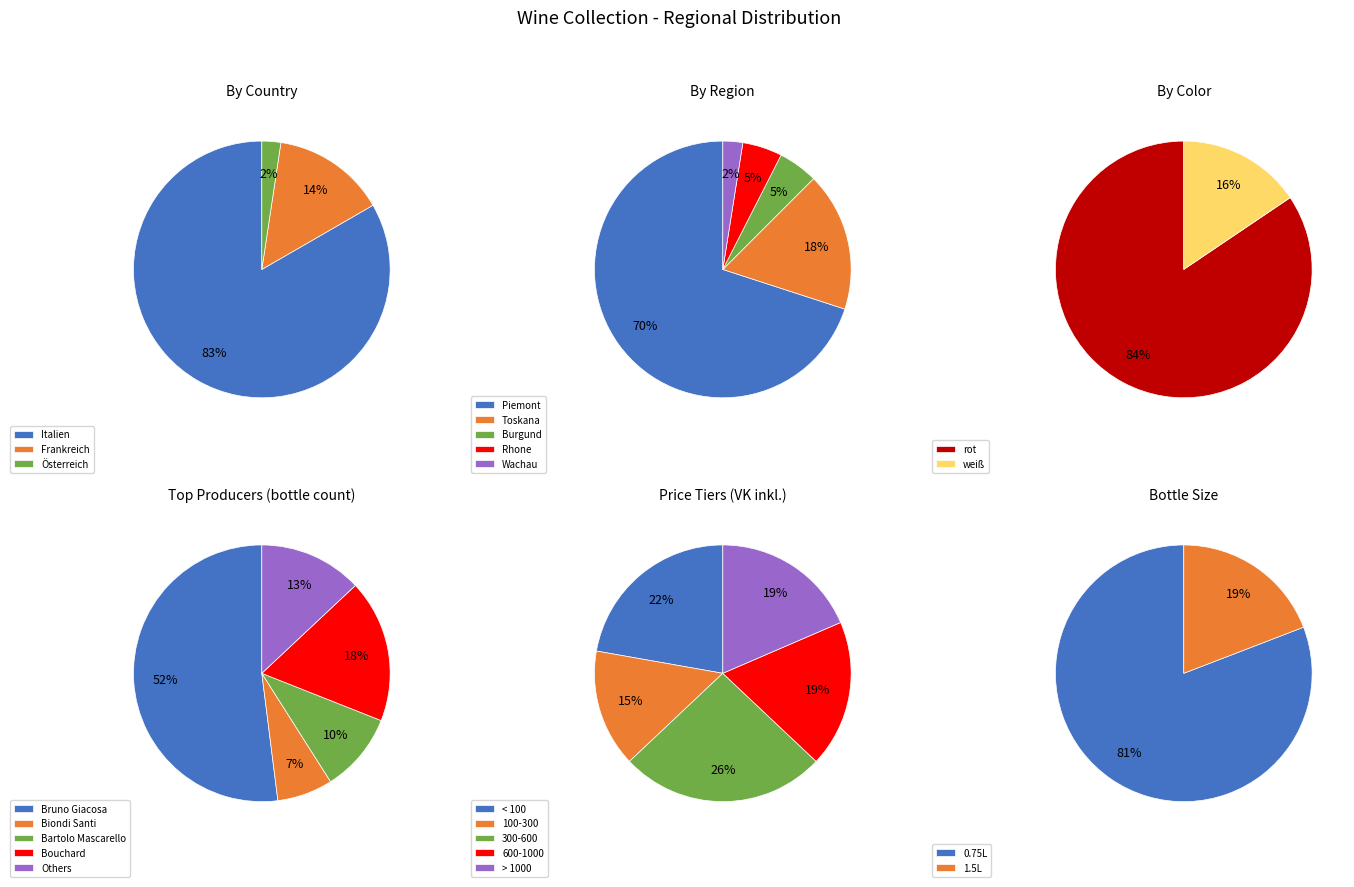

What is the change in value from Italien to Österreich?

-34